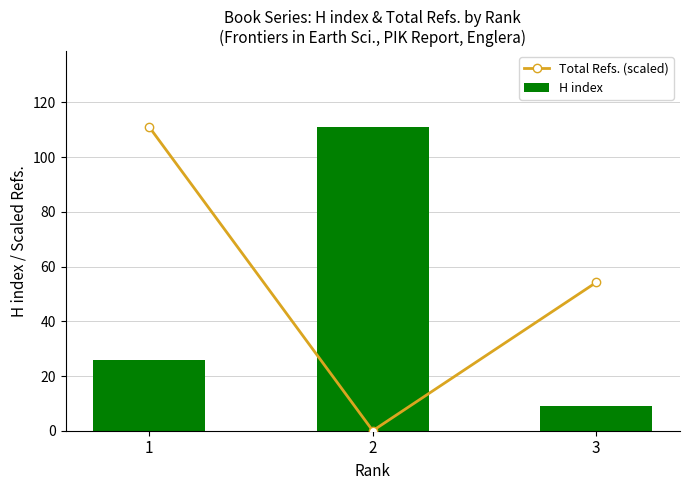

What are all the series names shown in the legend?

Total Refs. (scaled), H index